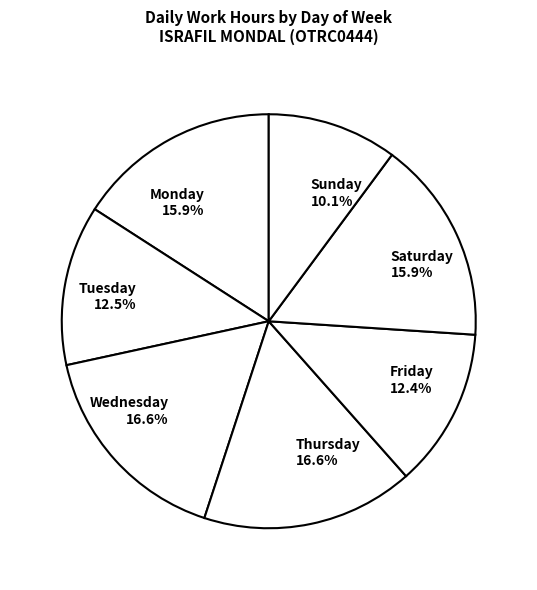

Which slice is the smallest?

Sunday 10.1%